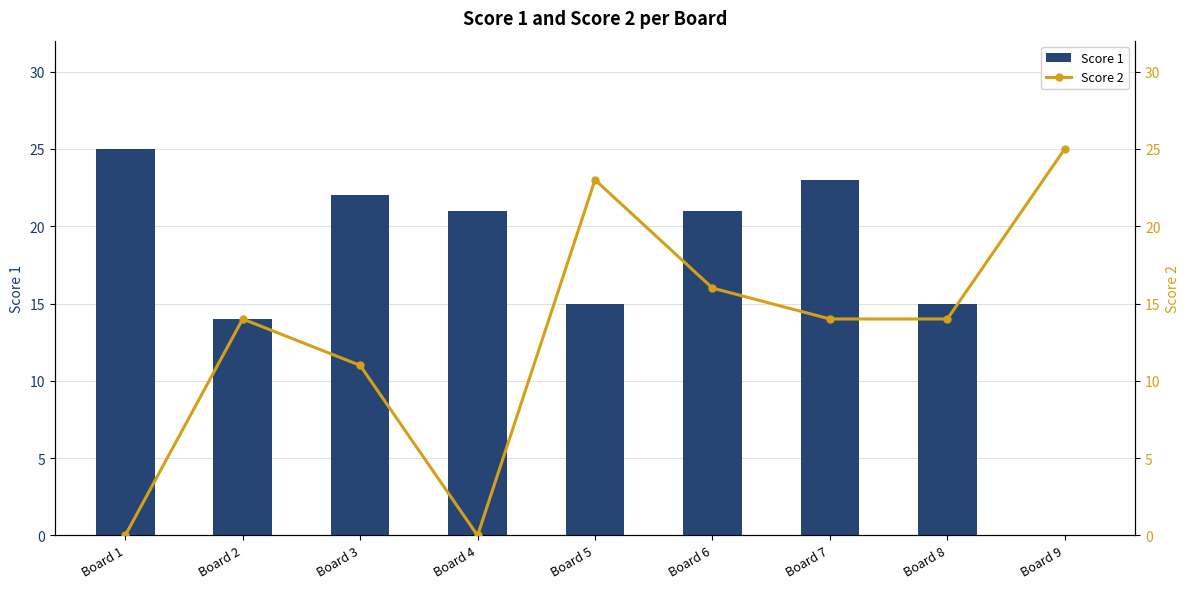

What is the value of the Score 1 bar at the 8th from the left?

15